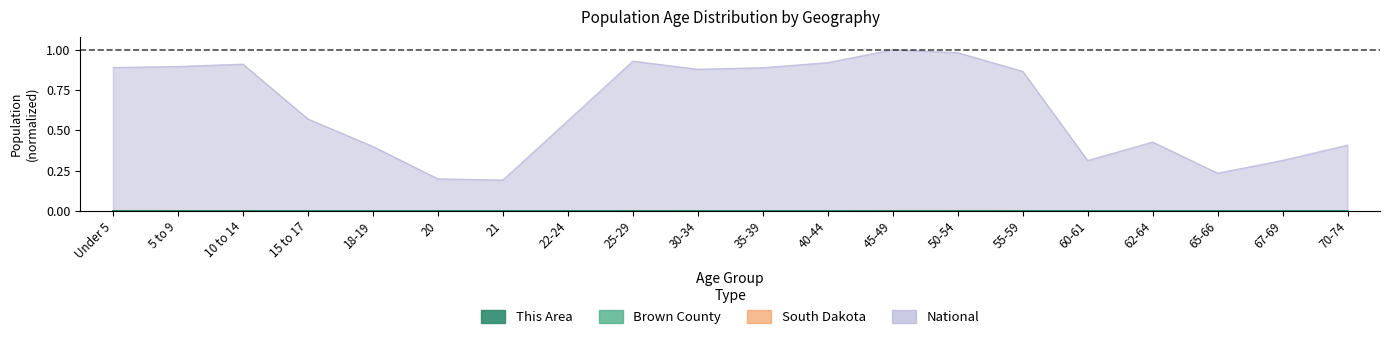

True or false: This Area and National cross at least once.

False